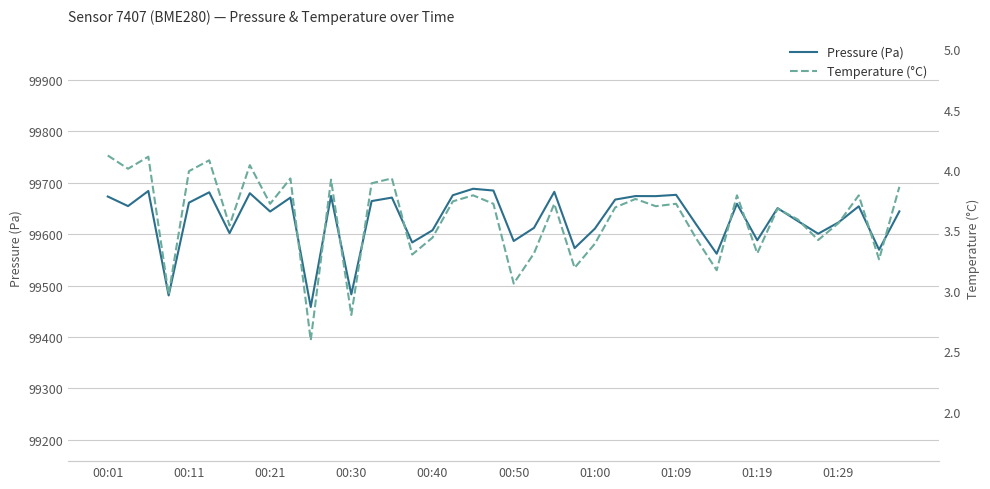

What value does the Pressure (Pa) series have at 00:40?

99607.7